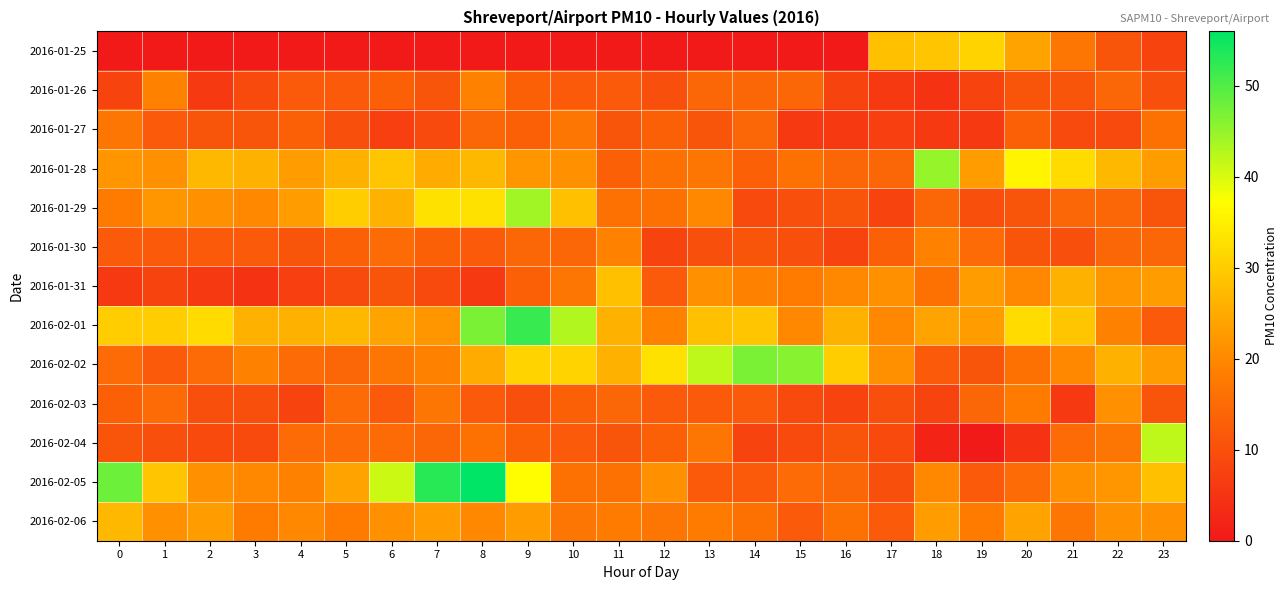

Reading right to left, what are all the values shown in this chart?

2016-01-25: 23=8	22=11	21=17	20=24	19=31	18=29	17=28	16=0	15=0	14=0	13=0	12=0	11=0	10=0	9=0	8=0	7=0	6=0	5=0	4=0	3=0	2=0	1=0	0=0
2016-01-26: 23=10	22=14	21=11	20=11	19=8	18=5	17=6	16=8	15=14	14=14	13=14	12=10	11=12	10=12	9=13	8=19	7=11	6=13	5=12	4=12	3=9	2=6	1=19	0=8
2016-01-27: 23=16	22=9	21=9	20=13	19=6	18=6	17=7	16=6	15=6	14=14	13=11	12=13	11=11	10=17	9=13	8=14	7=9	6=7	5=10	4=13	3=11	2=11	1=12	0=17
2016-01-28: 23=23	22=27	21=32	20=36	19=23	18=45	17=14	16=14	15=16	14=13	13=17	12=16	11=13	10=21	9=22	8=27	7=25	6=29	5=26	4=23	3=26	2=27	1=21	0=22
2016-01-29: 23=11	22=14	21=14	20=11	19=10	18=14	17=8	16=11	15=10	14=9	13=20	12=16	11=16	10=28	9=44	8=33	7=33	6=26	5=30	4=23	3=20	2=21	1=22	0=18
2016-01-30: 23=14	22=14	21=10	20=11	19=15	18=19	17=13	16=8	15=10	14=11	13=10	12=8	11=19	10=14	9=14	8=12	7=13	6=15	5=13	4=11	3=12	2=12	1=12	0=12
2016-01-31: 23=23	22=22	21=26	20=20	19=23	18=16	17=21	16=20	15=18	14=19	13=21	12=12	11=28	10=17	9=13	8=6	7=9	6=11	5=9	4=7	3=5	2=6	1=8	0=6
2016-02-01: 23=12	22=19	21=29	20=32	19=23	18=24	17=20	16=26	15=20	14=29	13=28	12=19	11=26	10=43	9=52	8=47	7=22	6=24	5=27	4=26	3=26	2=32	1=30	0=30
2016-02-02: 23=23	22=26	21=20	20=16	19=11	18=12	17=21	16=30	15=46	14=47	13=42	12=33	11=26	10=31	9=31	8=25	7=19	6=17	5=14	4=15	3=19	2=15	1=12	0=15
2016-02-03: 23=11	22=21	21=6	20=18	19=14	18=8	17=10	16=8	15=9	14=12	13=12	12=12	11=14	10=13	9=10	8=12	7=17	6=12	5=15	4=8	3=10	2=10	1=15	0=13
2016-02-04: 23=42	22=17	21=15	20=5	19=0	18=2	17=9	16=11	15=9	14=8	13=17	12=13	11=11	10=12	9=13	8=16	7=14	6=15	5=15	4=15	3=9	2=9	1=10	0=11
2016-02-05: 23=28	22=22	21=21	20=15	19=12	18=20	17=10	16=14	15=15	14=12	13=12	12=21	11=16	10=16	9=37	8=56	7=53	6=41	5=24	4=19	3=20	2=21	1=29	0=48
2016-02-06: 23=21	22=21	21=17	20=24	19=18	18=23	17=12	16=16	15=12	14=16	13=18	12=17	11=18	10=17	9=23	8=20	7=23	6=21	5=18	4=20	3=18	2=23	1=21	0=27